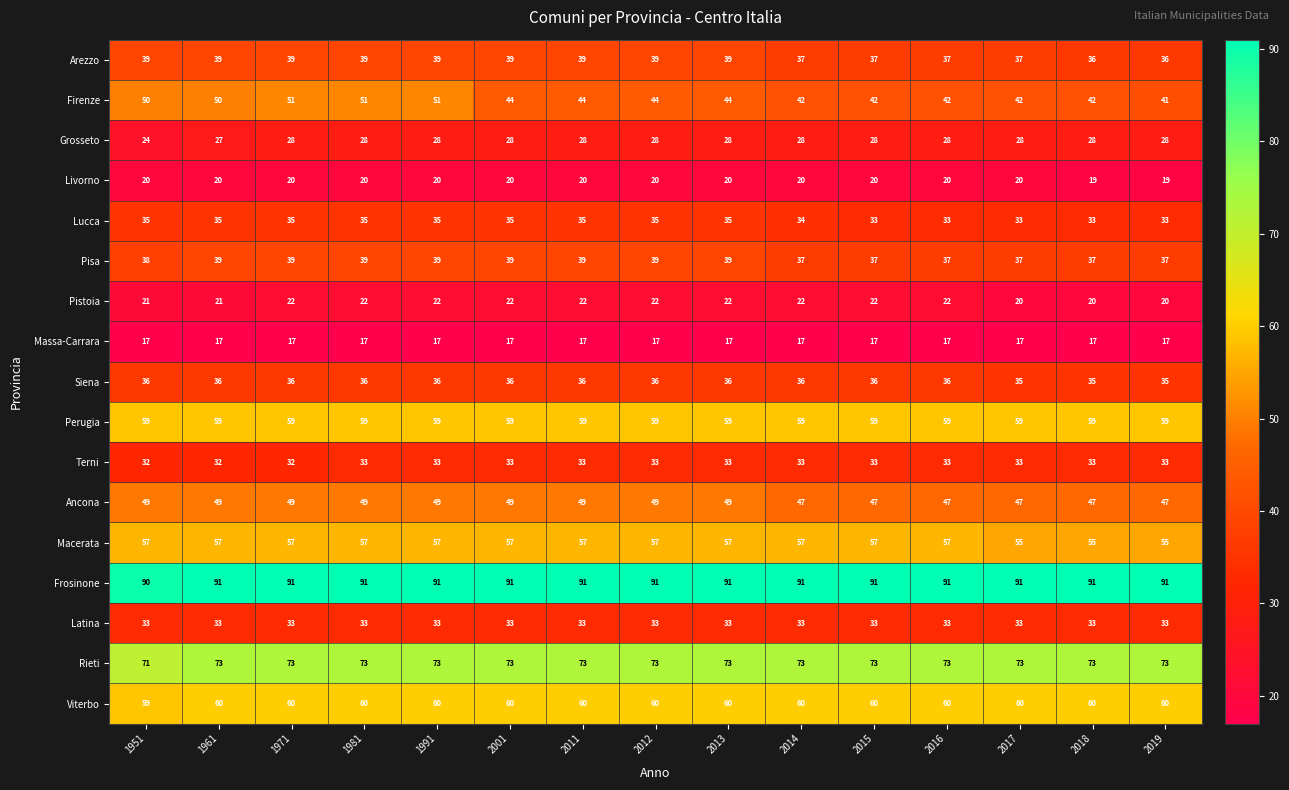

What is the minimum value for Pisa?

37